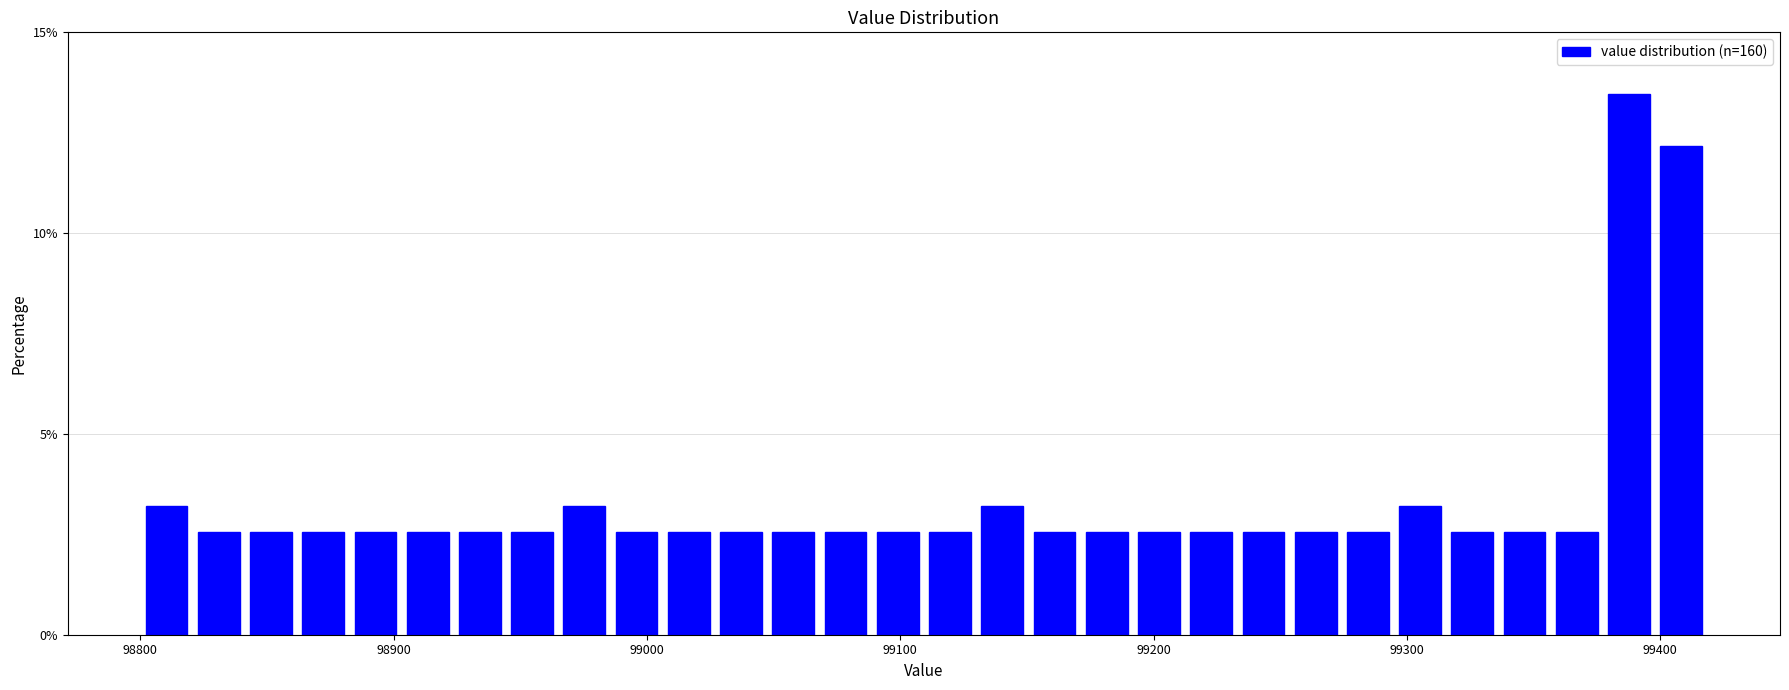

Read against the x-axis, roughly where is the centre of the tallest bar?

99390